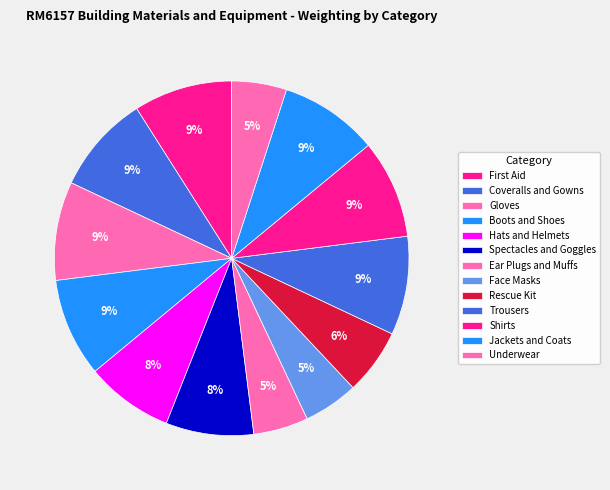

How many segments does this pie chart have?

13